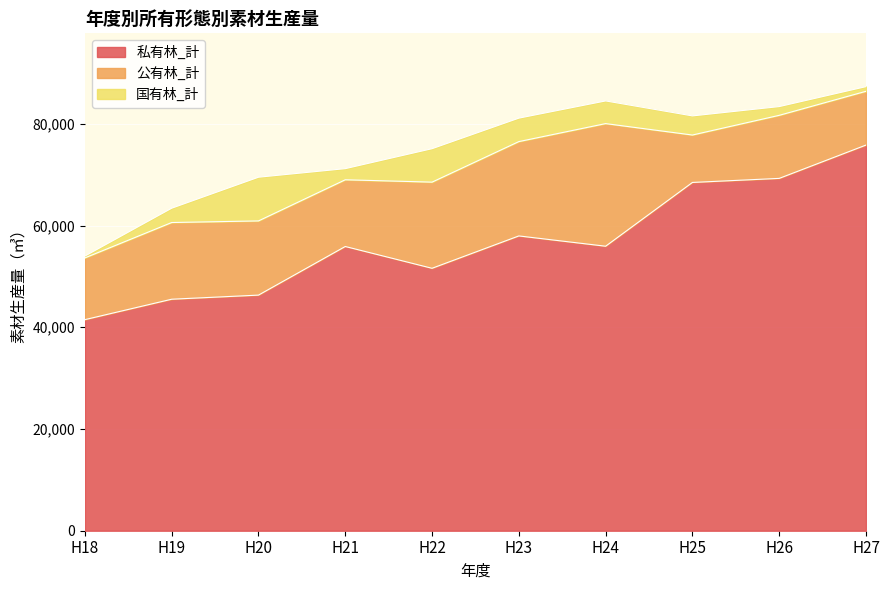

How many lines are shown in the chart?

3